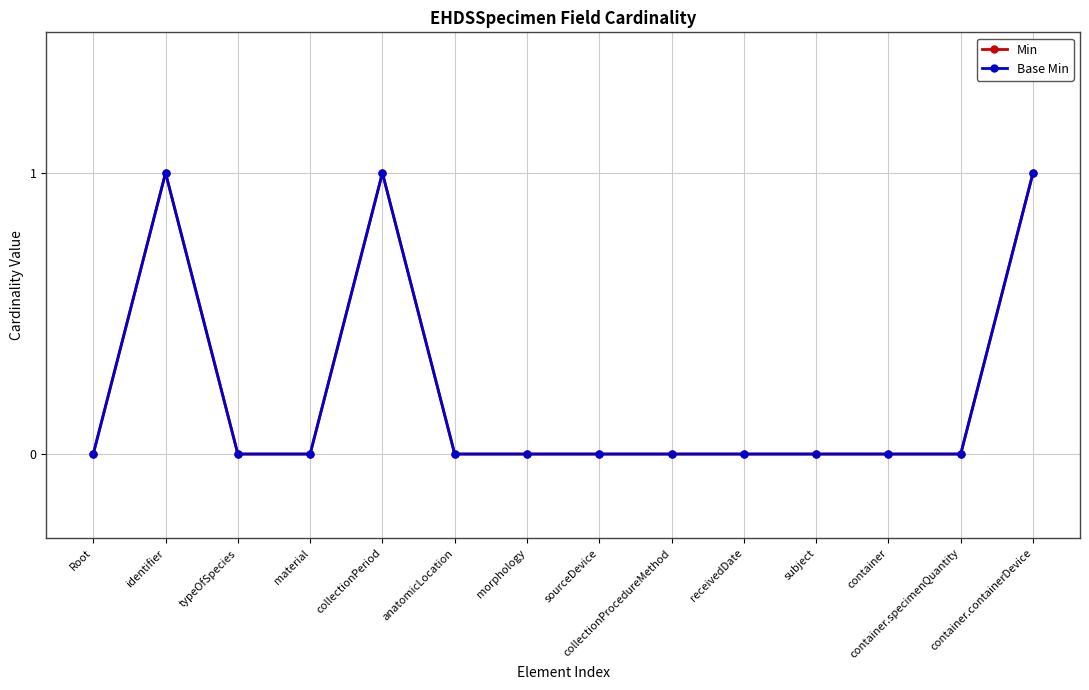

Rank the categories by Min value from highest to lowest.

identifier, collectionPeriod, container.containerDevice, Root, typeOfSpecies, material, anatomicLocation, morphology, sourceDevice, collectionProcedureMethod, receivedDate, subject, container, container.specimenQuantity